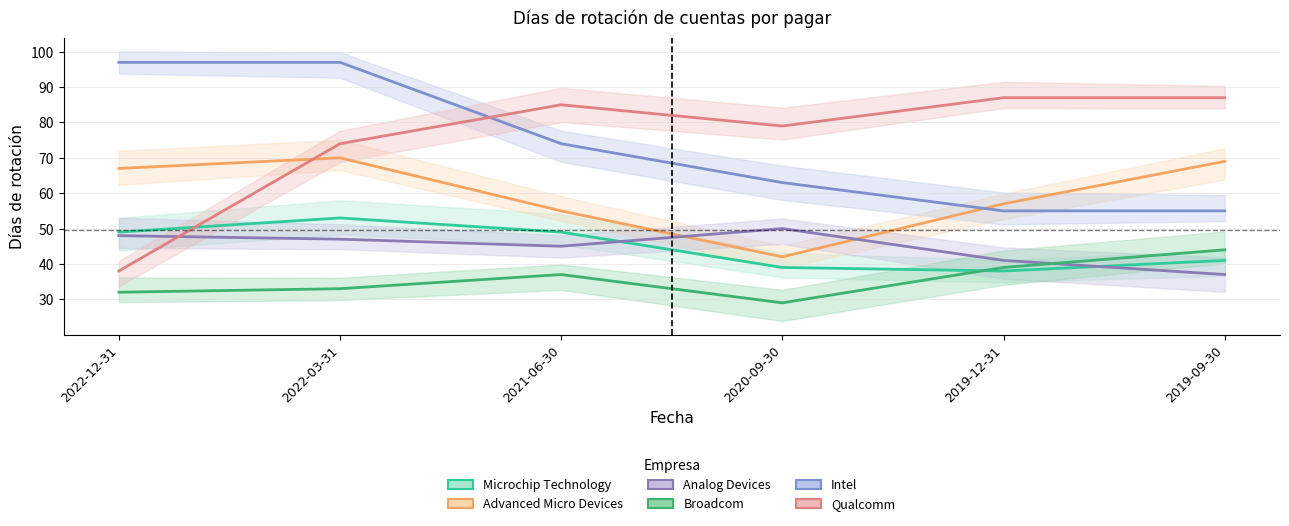

How many lines are shown in the chart?

6